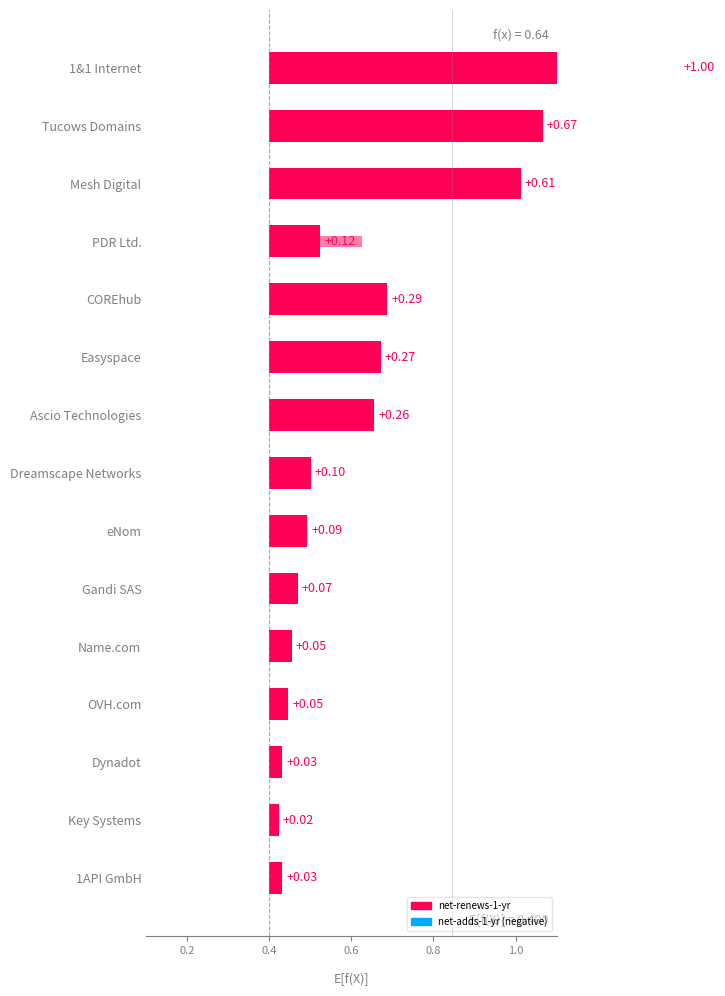

True or false: the data shows 0.1 at PDR Ltd..

True